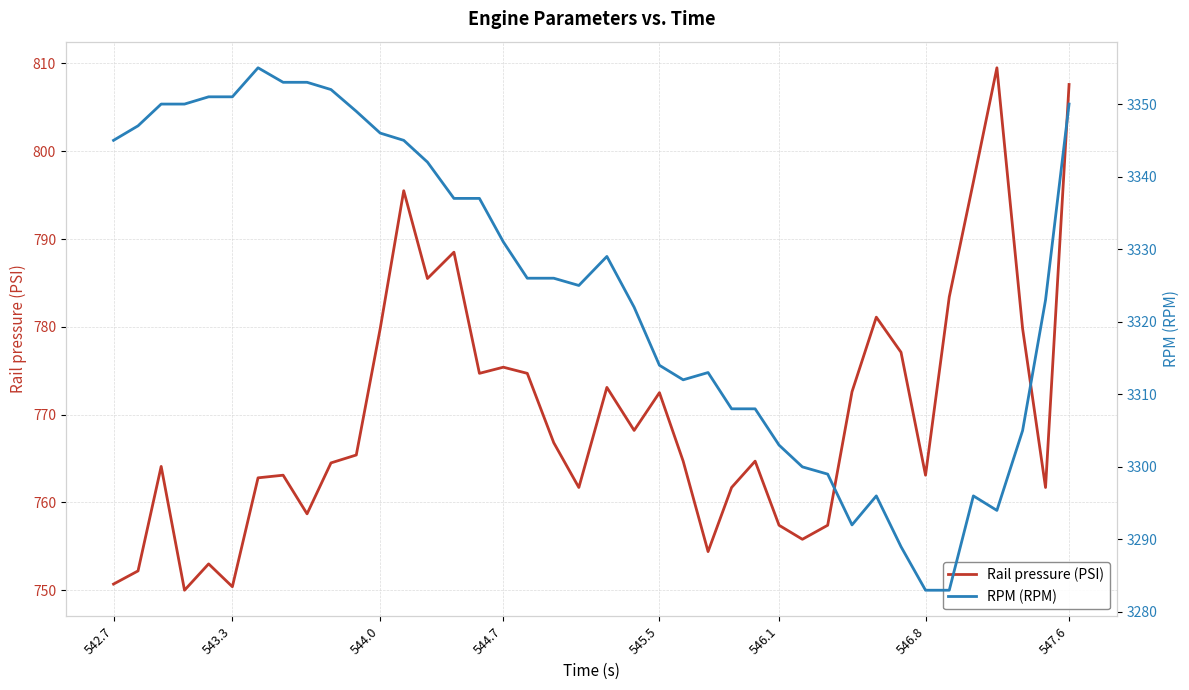

Count the number of categories in the chart.

40